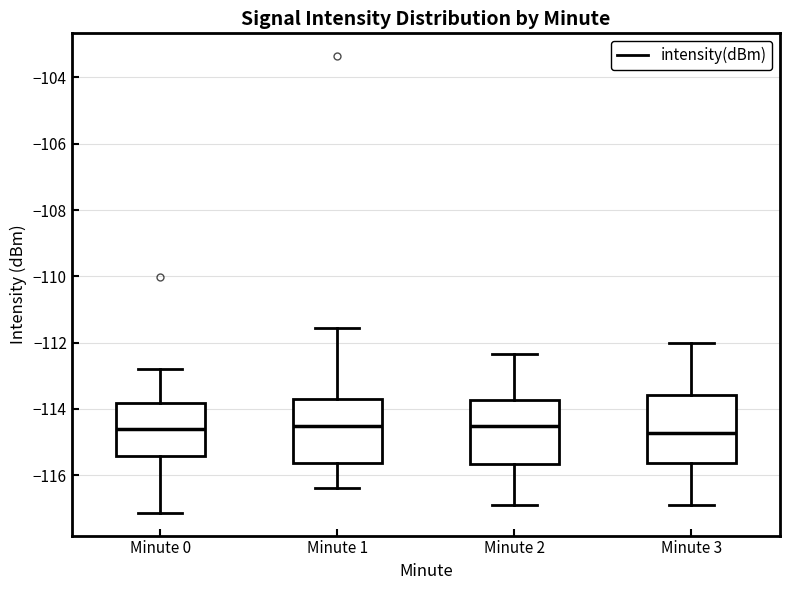

Where is the lower edge of the box for Minute 0 on the y-axis? The values are not printed on the chart, so give them approximately, as read against the axis.

-115.4